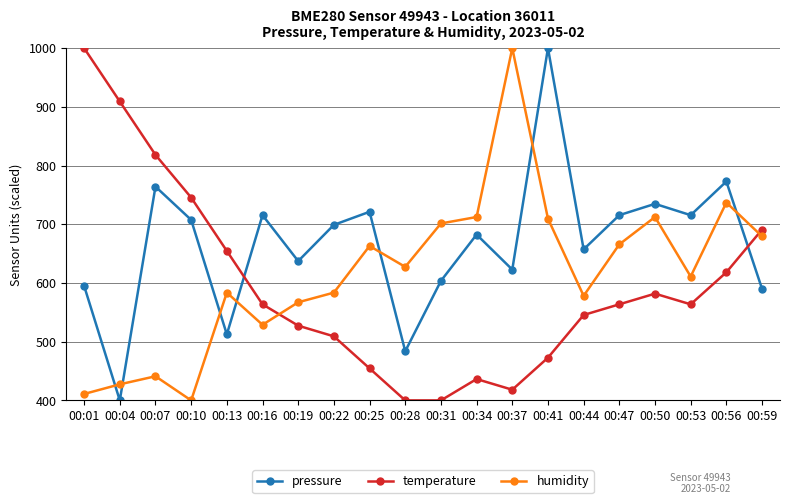

What is the value of the pressure point at the 12th from the left?

682.4